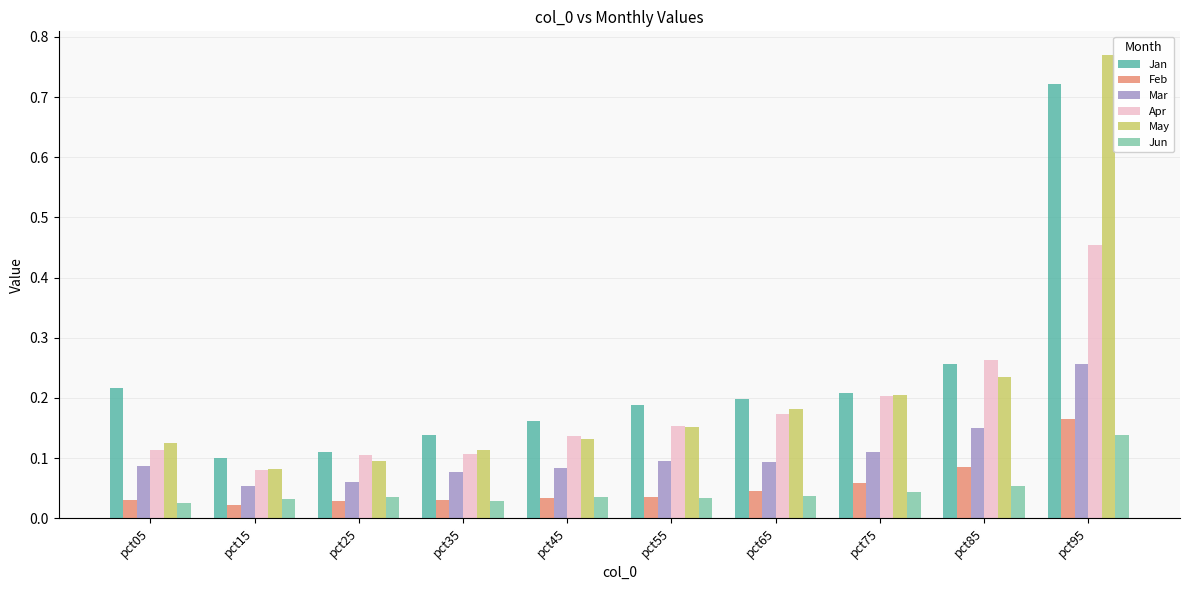

What is the total value across all series at pct25?

0.4